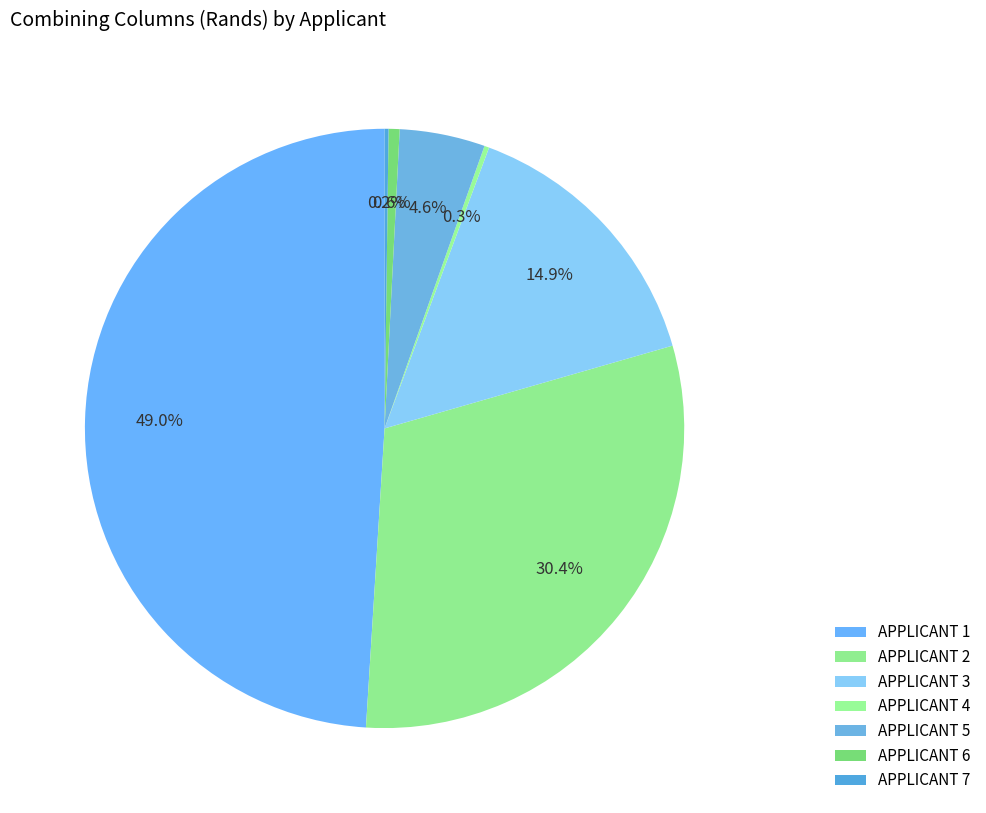

What percentage is the APPLICANT 6 slice, to the nearest percent?

1%